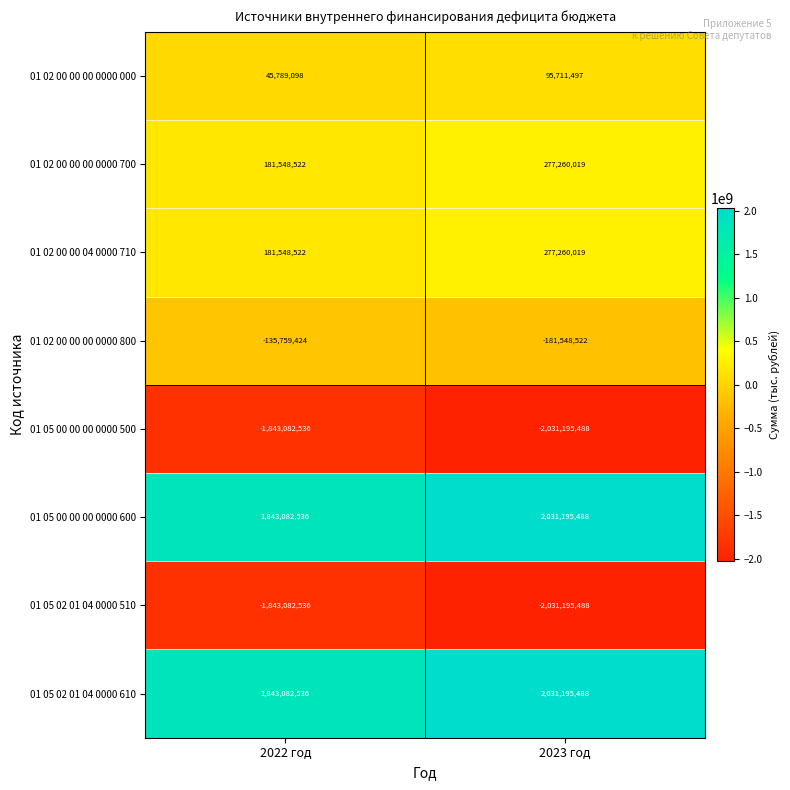

At which category is the sum across all series the highest?

2023 год